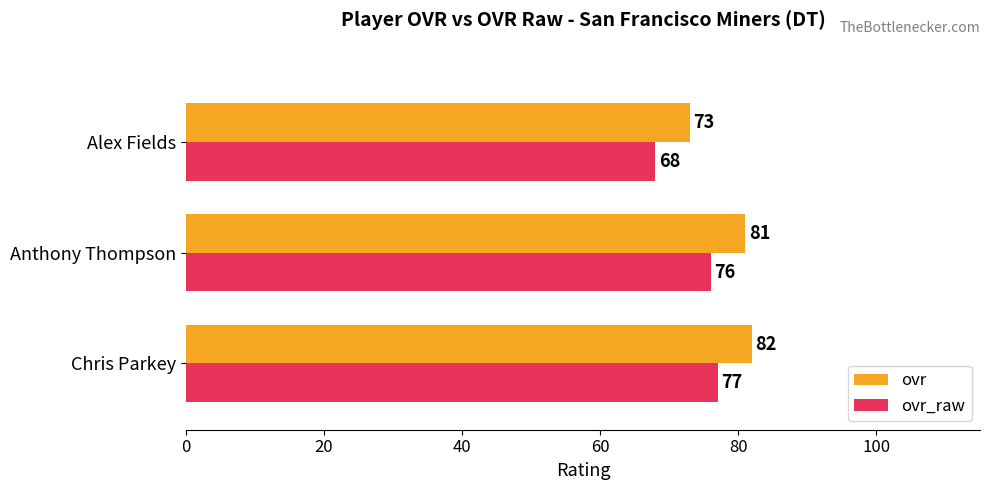

Which label corresponds to the smallest value in the chart?

Alex Fields